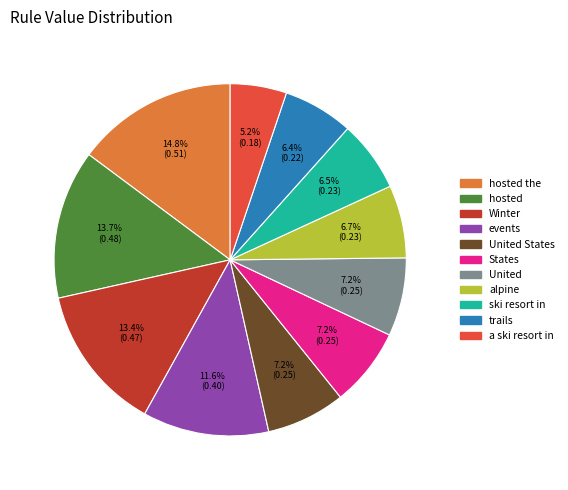

How much of the chart is everything except hosted the?

85.2%